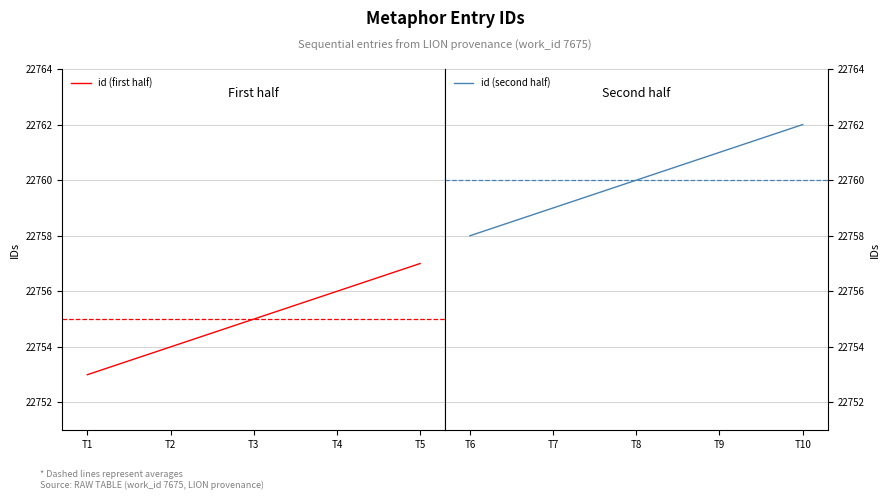

Which series has the largest total across all categories?

id (second half)